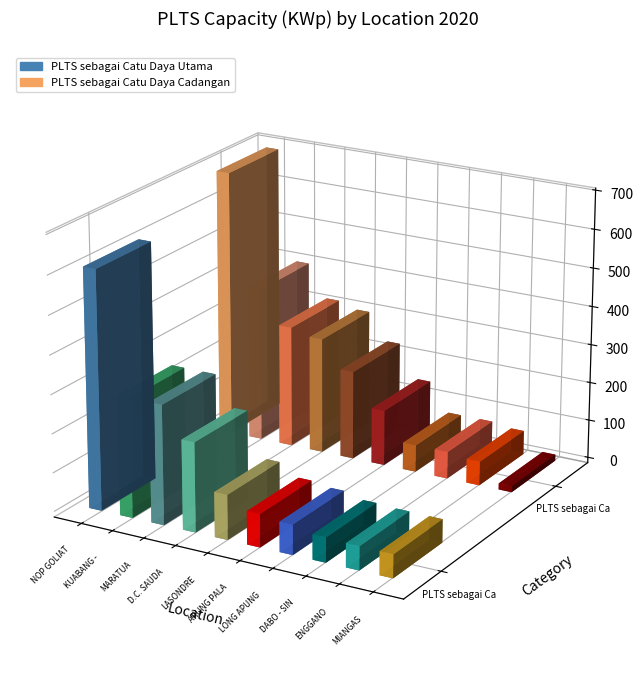

What is the label of the 7th bar from the right?

D.C. SAUDALE - ROTE